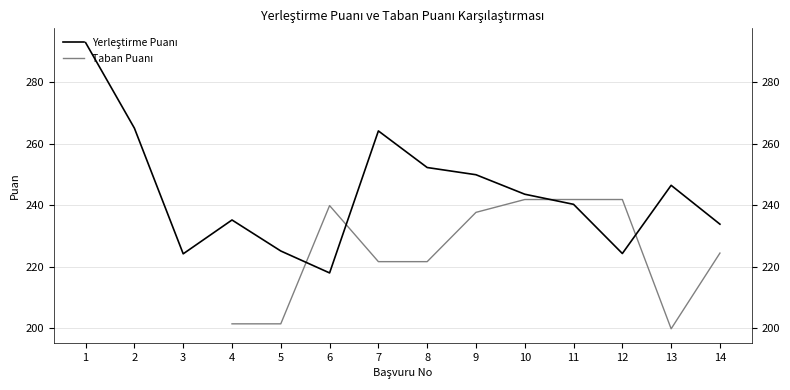

What is the difference between the Taban Puanı values at 13 and 11?

42.1